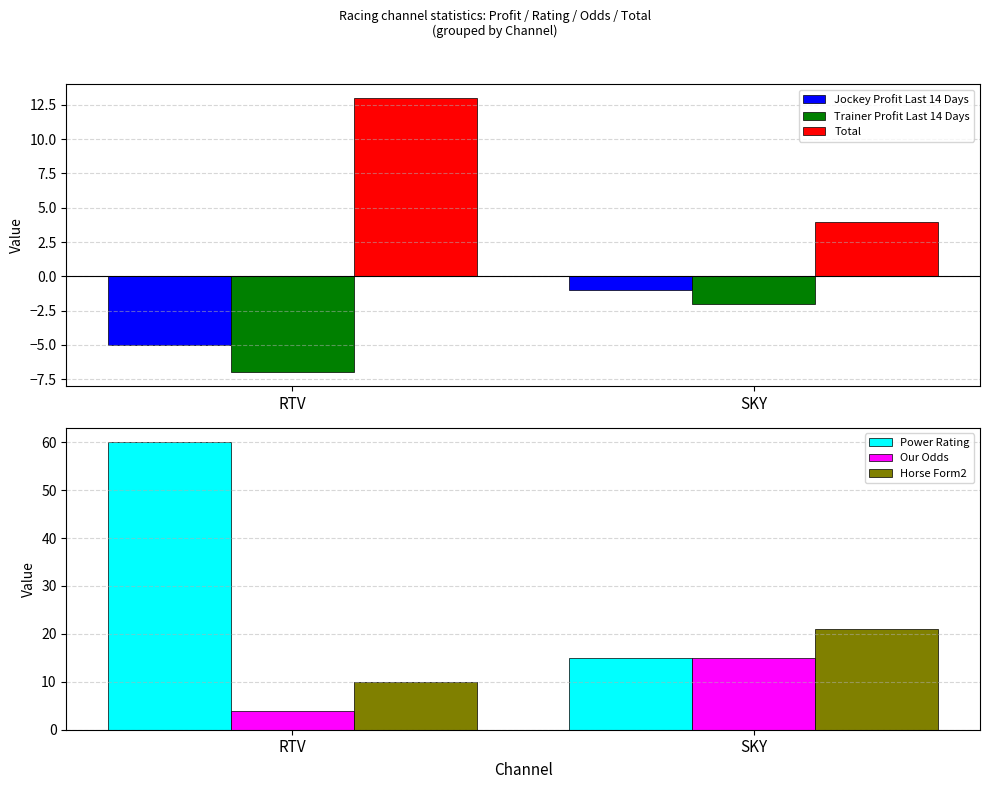

What are all the series names shown in the legend?

Jockey Profit Last 14 Days, Trainer Profit Last 14 Days, Total, Power Rating, Our Odds, Horse Form2